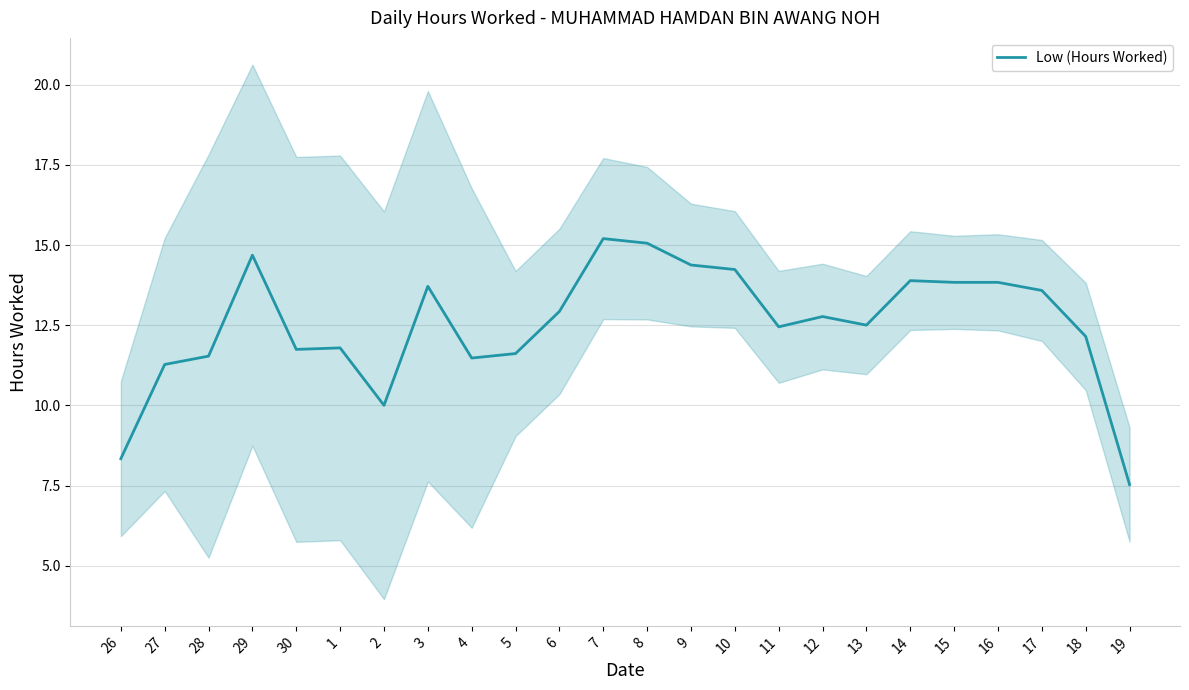

Rank the categories by value from lowest to highest.

19, 26, 2, 27, 4, 28, 5, 30, 1, 18, 11, 13, 12, 6, 17, 3, 15, 16, 14, 10, 9, 29, 8, 7